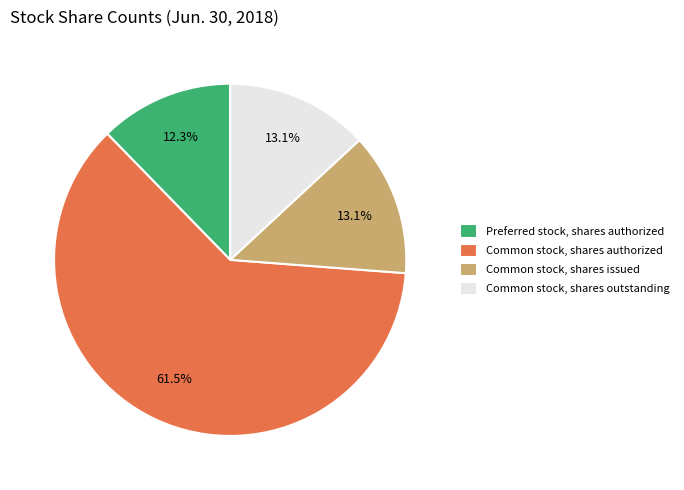

To the nearest percent, what is the difference between the largest and smallest slice percentages?

49%